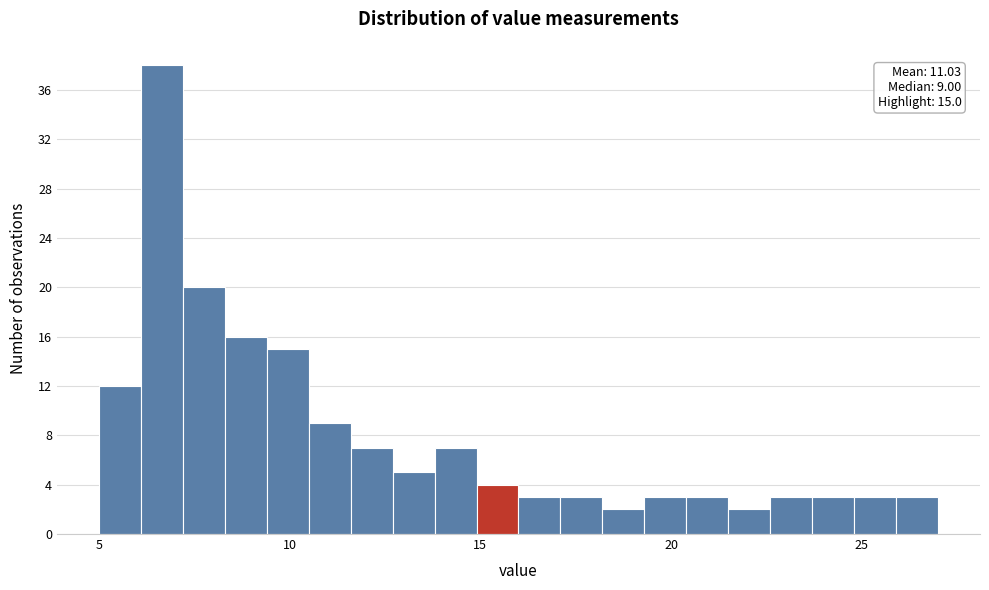

Read against the x-axis, roughly where is the centre of the tallest bar?

6.5